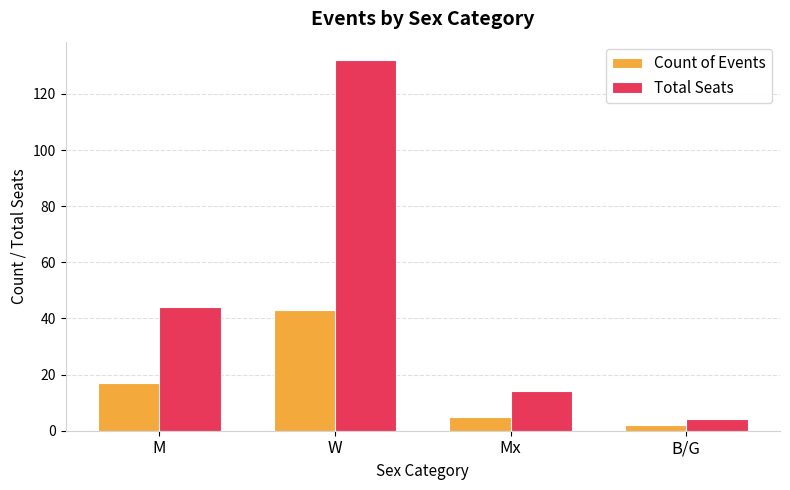

The Count of Events series shows 29 at W. True or false?

False